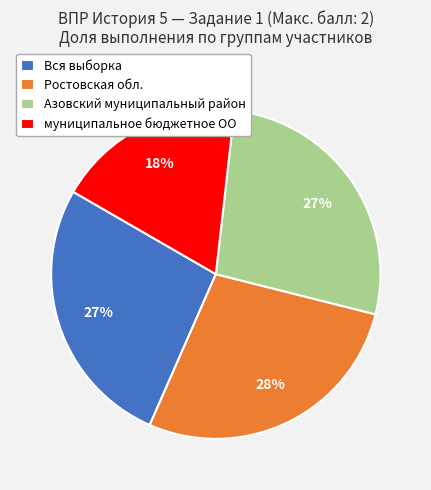

Combined, do Азовский муниципальный район and Ростовская обл. account for over 50%?

Yes